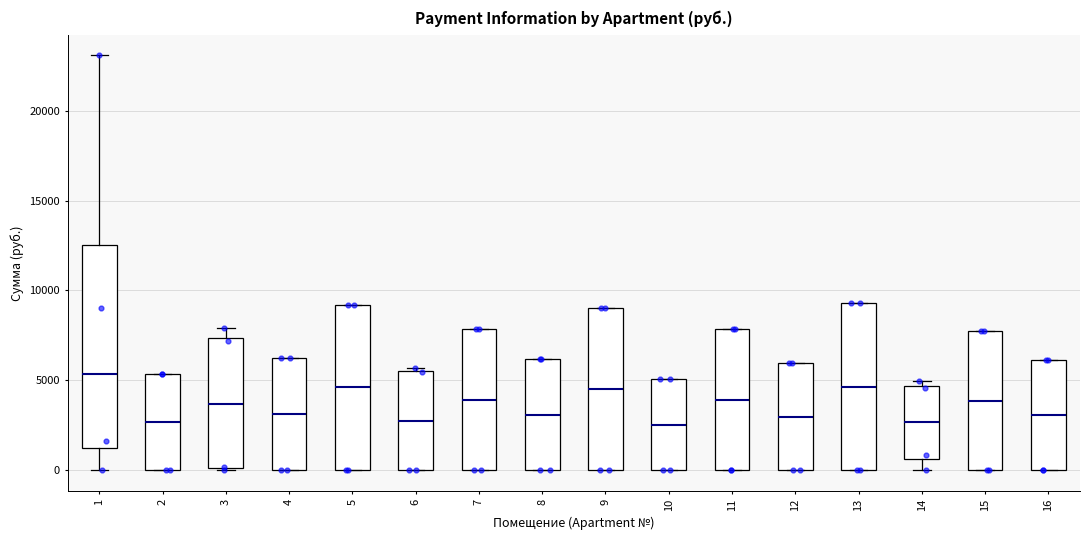

Where is the upper edge of the box at x = 15 on the y-axis? The values are not printed on the chart, so give them approximately, as read against the axis.

8000